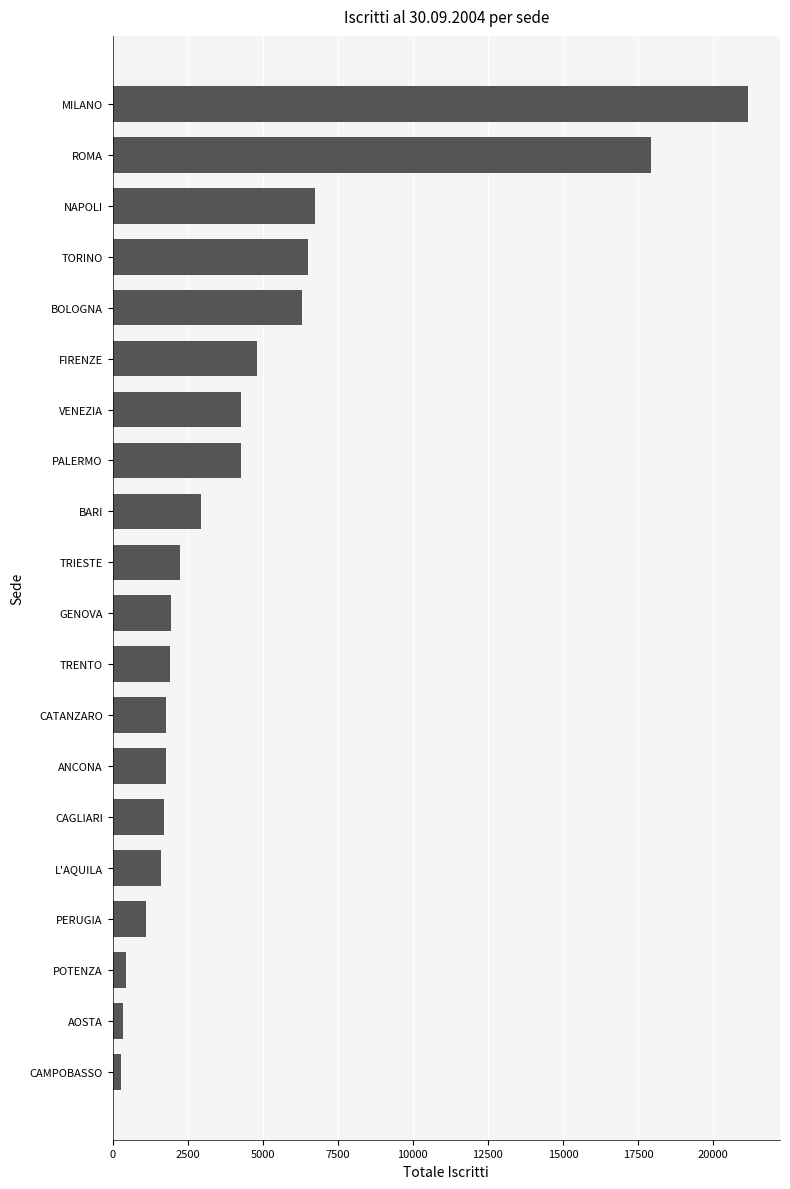

What is the minimum value shown in the chart?

286